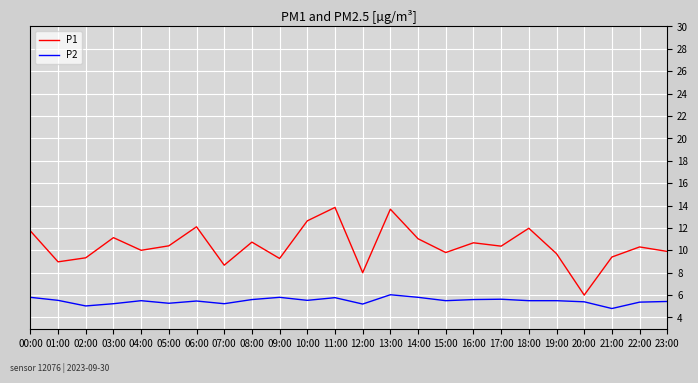

What position from the right is 04:00?

20